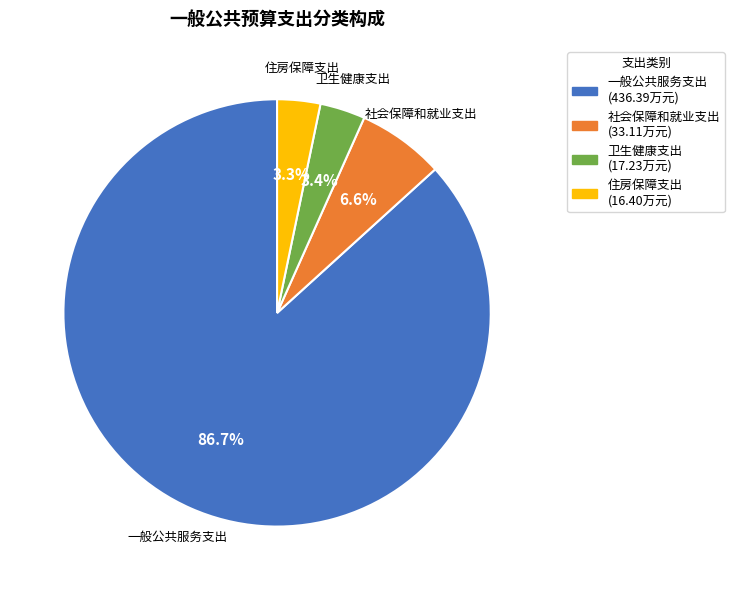

Count the number of slices in the pie.

4